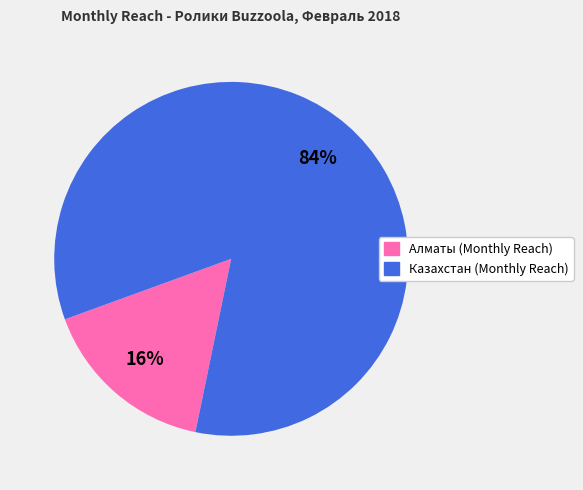

What is the majority slice?

Казахстан (Monthly Reach)